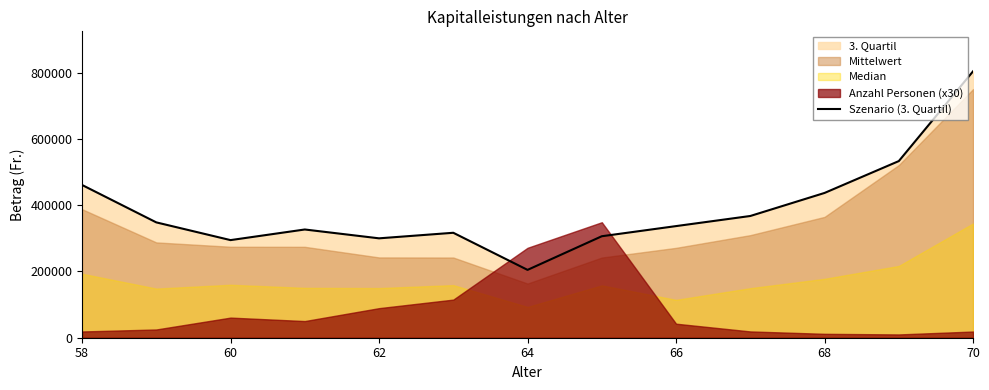

Does the chart display data point markers on the line(s)?

No